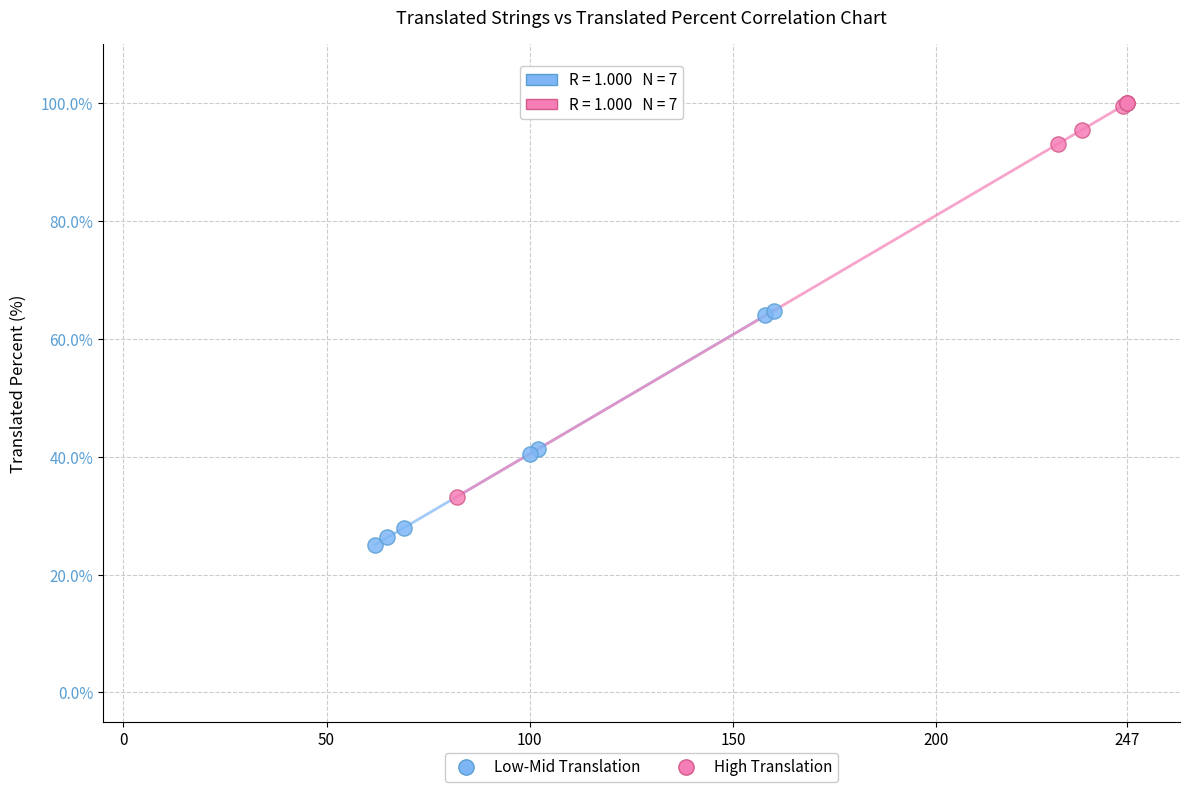

Which series reaches the maximum Y coordinate?

High Translation